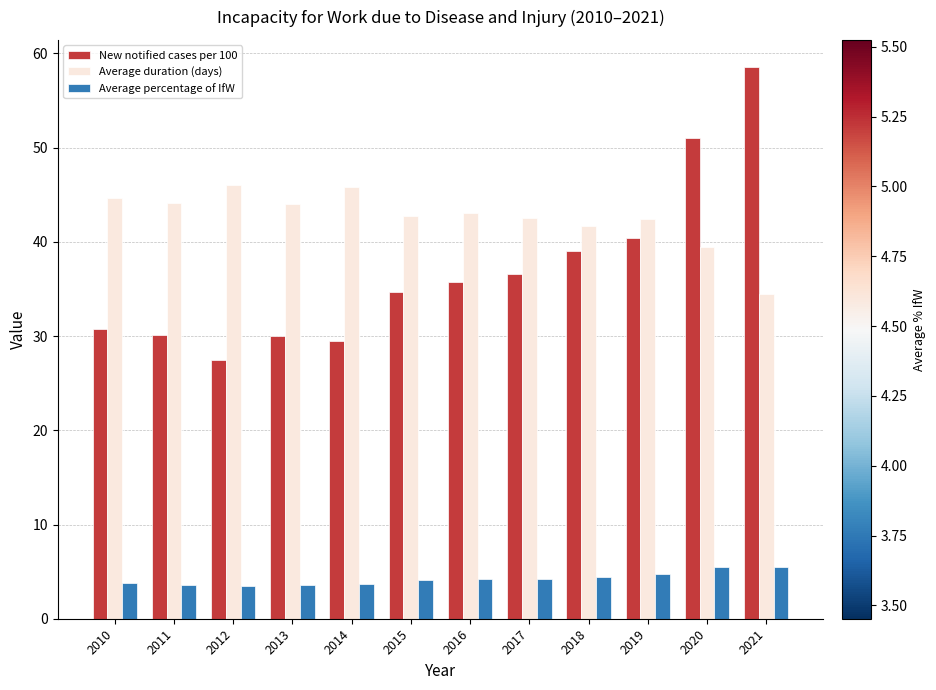

The value of Average percentage of IfW at 2020 is 5.5. True or false?

True